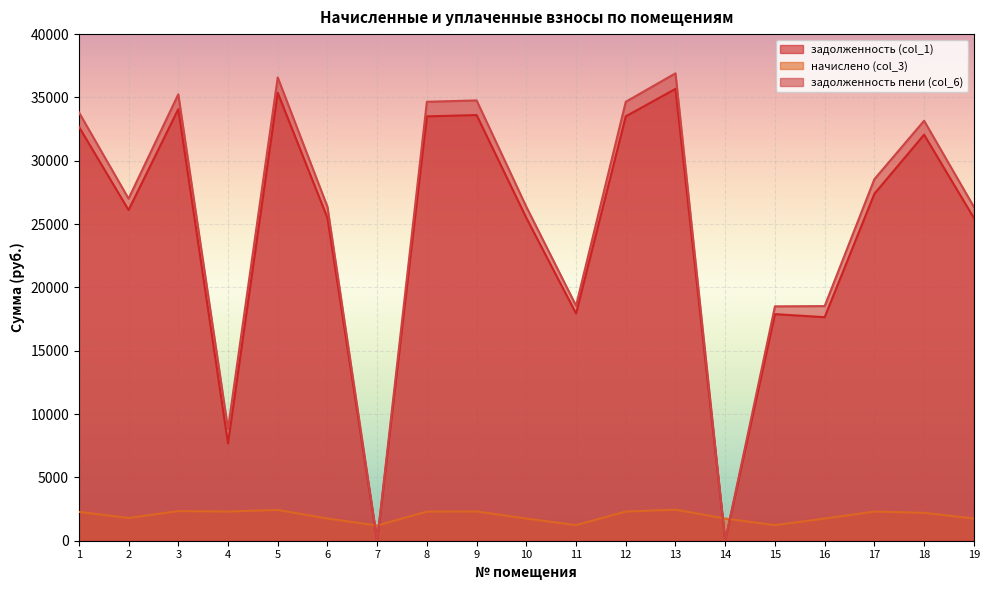

Where is задолженность пени (col_6) nearest to the value 18451?

15